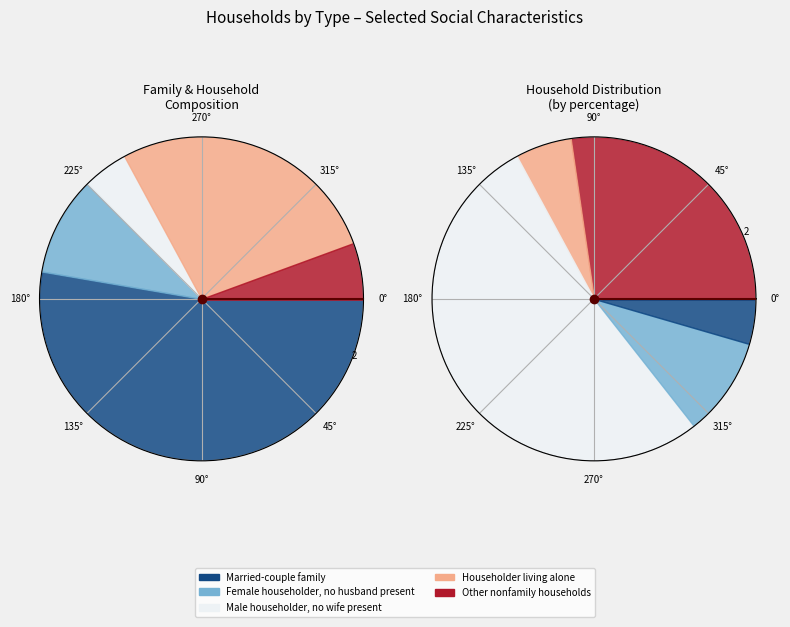

To the nearest percent, what is the average slice percentage?

20%